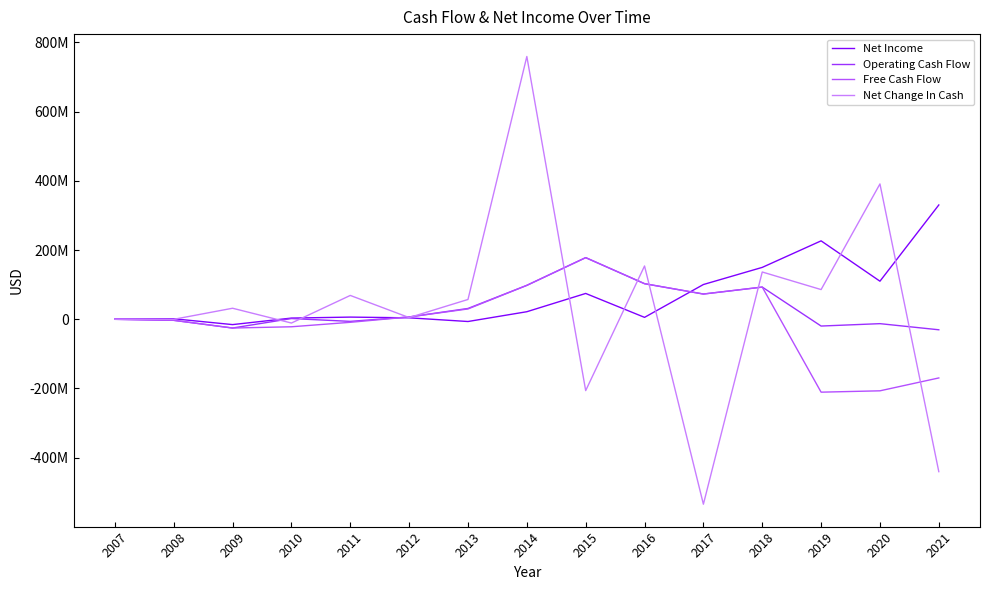

Reading left to right, what are all the values shown in this chart?

Net Income: 2007=615198	2008=1511215	2009=-15336000	2010=3506000	2011=6346000	2012=4250000	2013=-6400000	2014=21900000	2015=74700000	2016=5600000	2017=100500000	2018=150000000	2019=226700000	2020=110100000	2021=330400000
Operating Cash Flow: 2007=-50043	2008=-2964138	2009=-25226000	2010=2157000	2011=-6011000	2012=6767000	2013=31300000	2014=98100000	2015=178200000	2016=102900000	2017=73000000	2018=93100000	2019=-19500000	2020=-12600000	2021=-30300000
Free Cash Flow: 2007=-50043	2008=-2964138	2009=-25226000	2010=-21607000	2011=-8691000	2012=6767000	2013=29900000	2014=98100000	2015=178200000	2016=102900000	2017=73000000	2018=93100000	2019=-210600000	2020=-206700000	2021=-169500000
Net Change In Cash: 2007=0	2008=-29397	2009=31953000	2010=-10816000	2011=68958000	2012=4929000	2013=57300000	2014=759500000	2015=-206100000	2016=154100000	2017=-534400000	2018=136700000	2019=85900000	2020=391200000	2021=-440300000